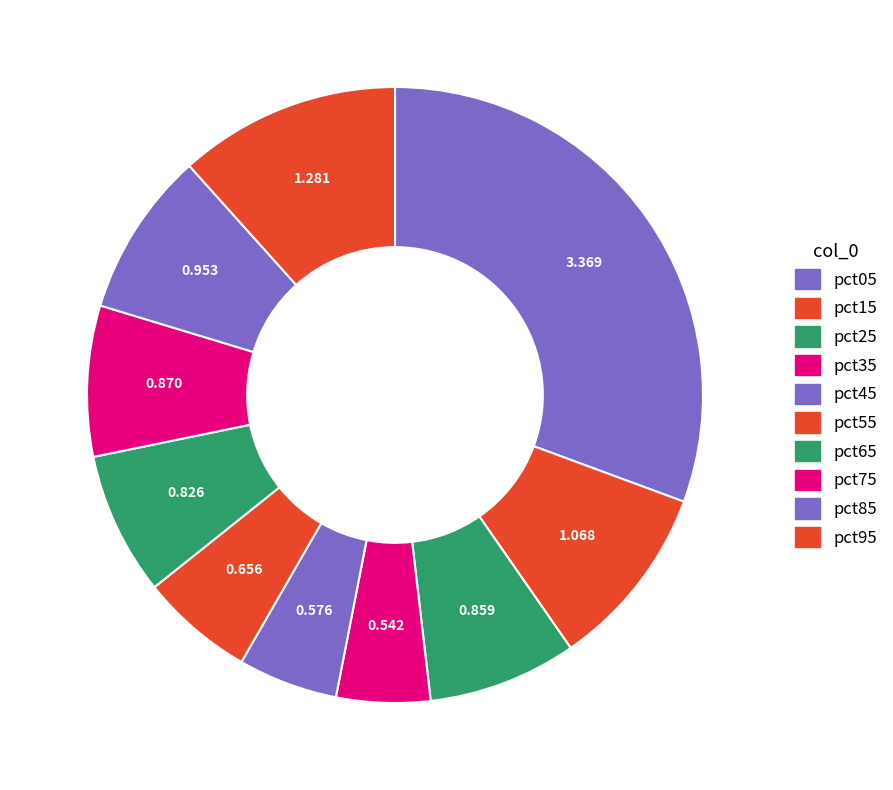

Count the number of slices in the pie.

10